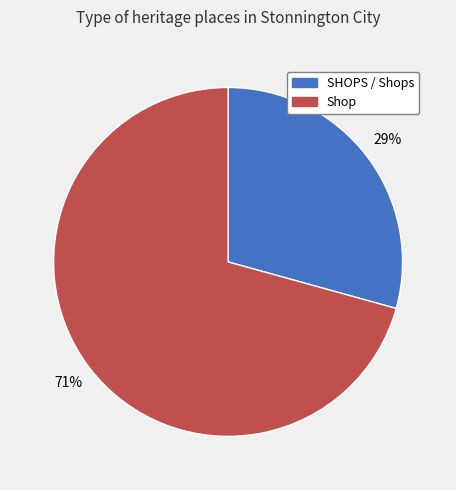

Does any single category account for the majority?

Yes